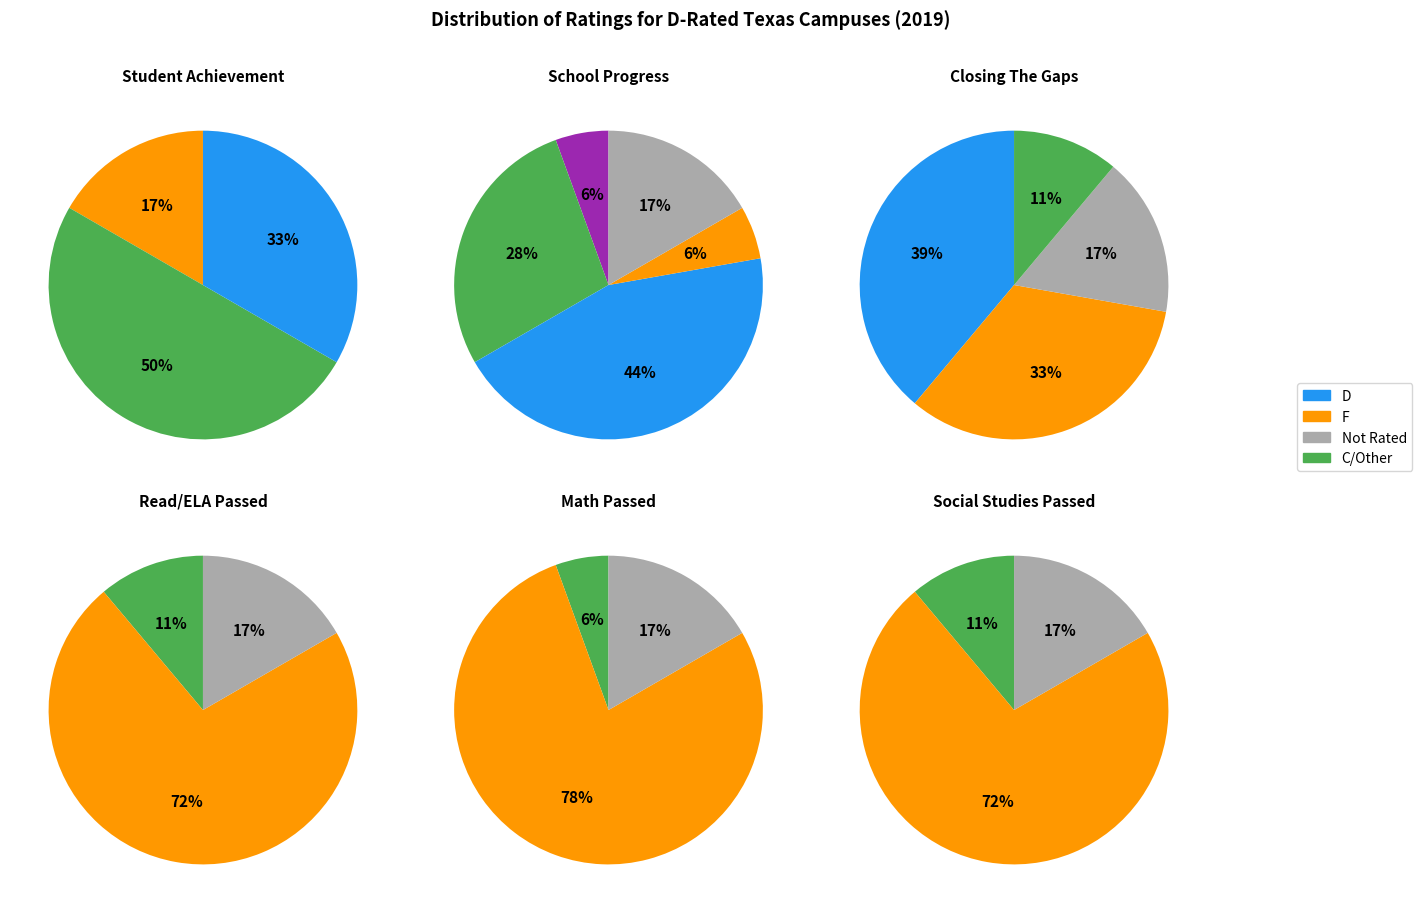

Does any single category account for the majority?

No